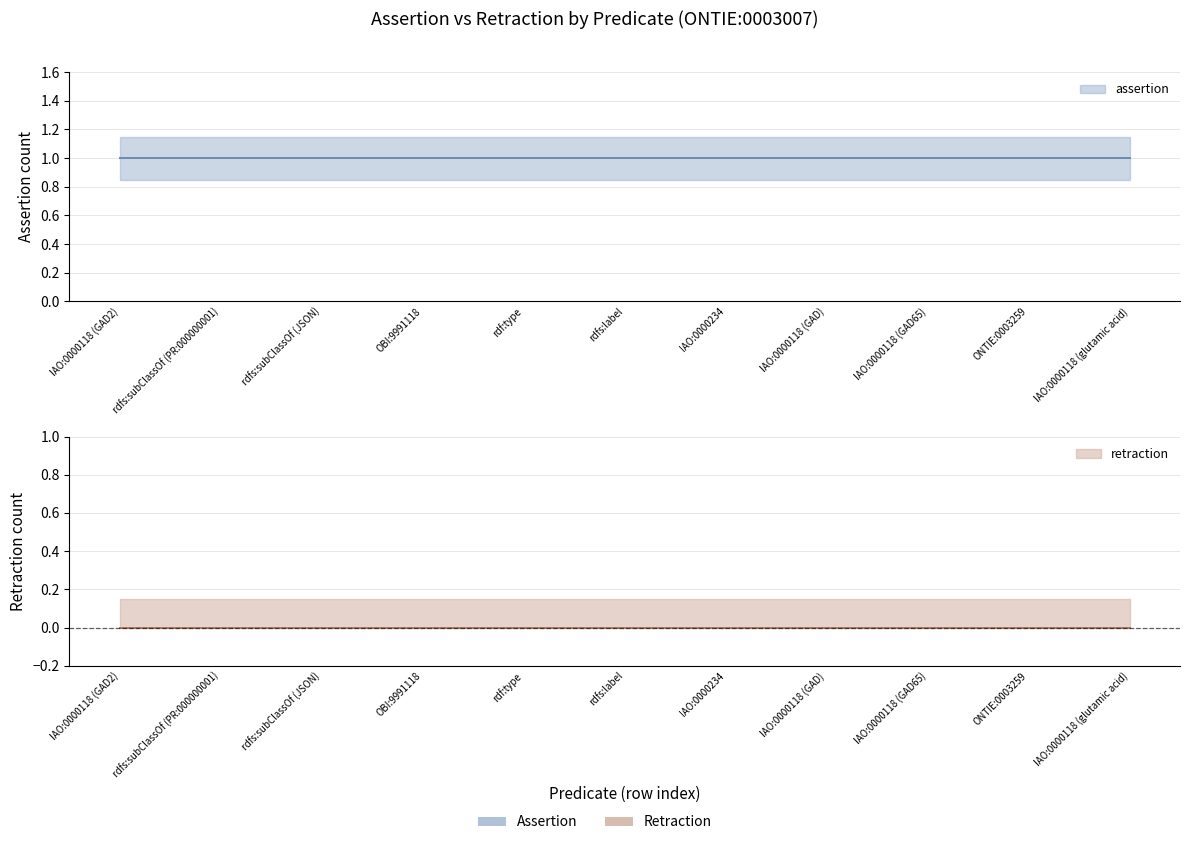

What is the spread (max minus min) of values at IAO:0000118 (GAD2)?

1